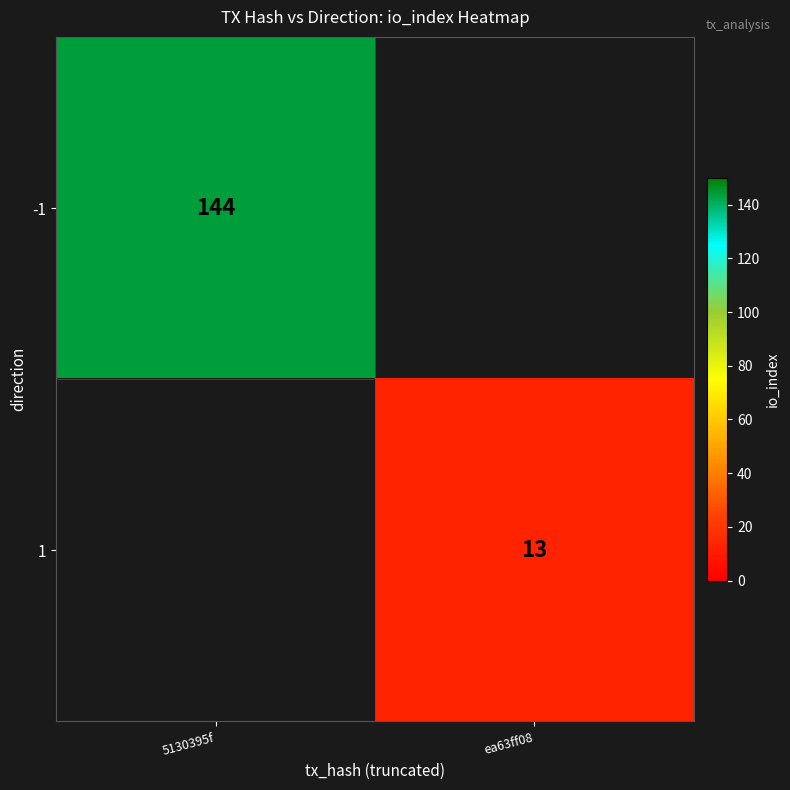

Is the value of -1 at 5130395f greater than the value of 1 at ea63ff08?

Yes